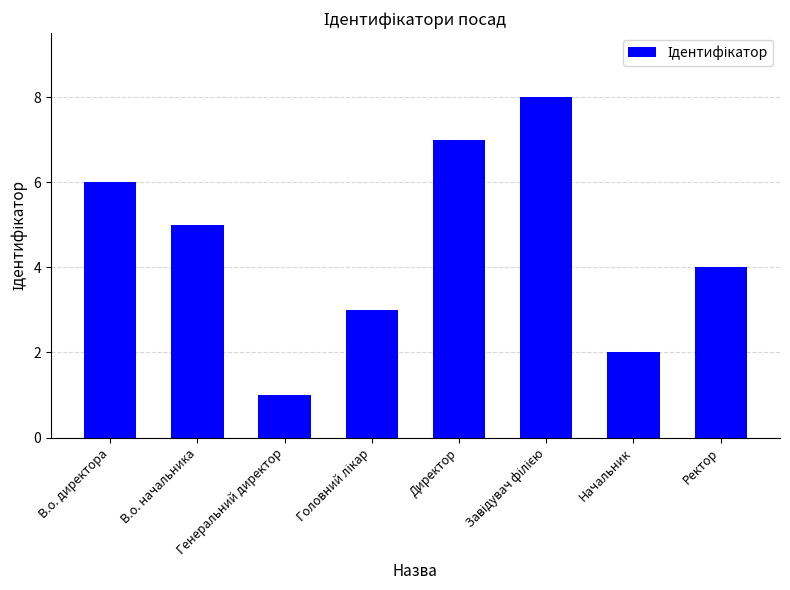

At which label is the value closest to 4?

Ректор